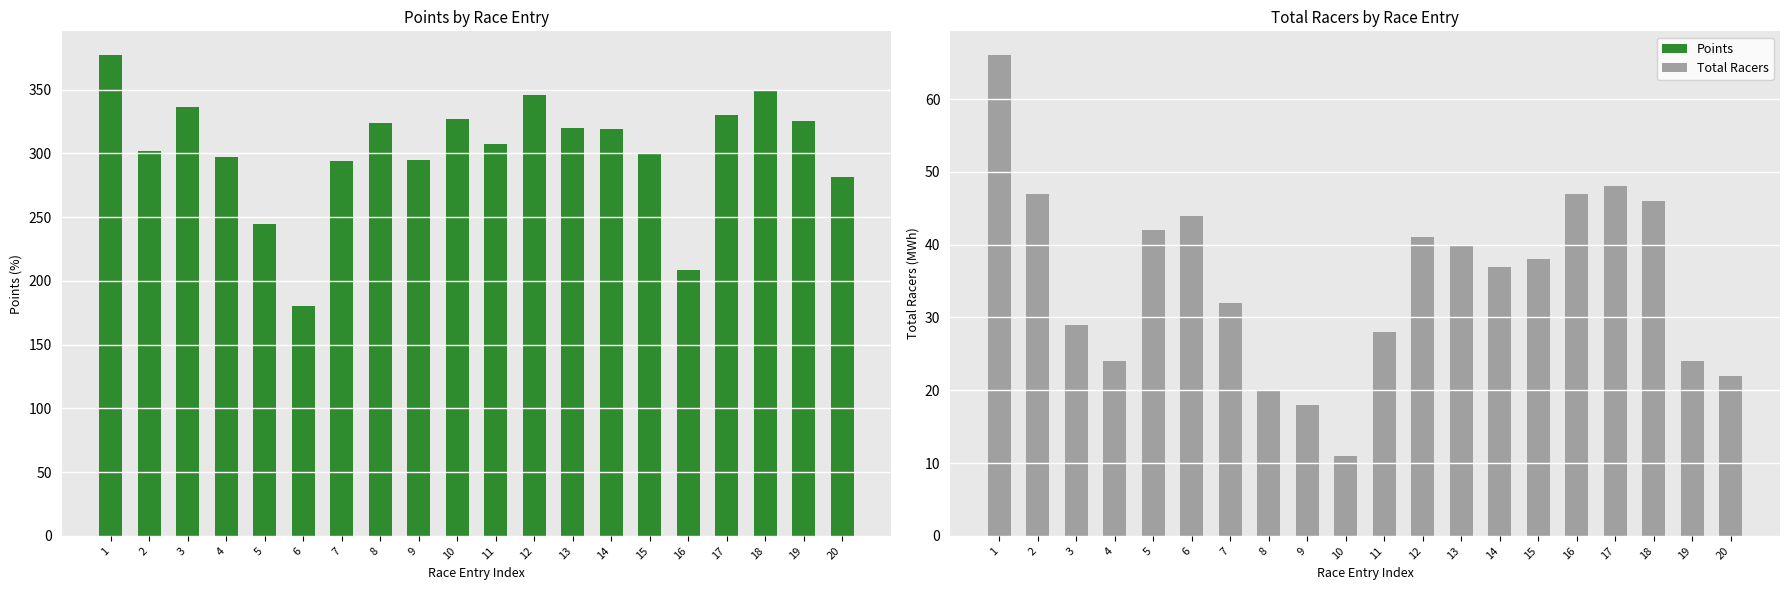

What is the value of the Total Racers bar at the 12th from the left?

41.0